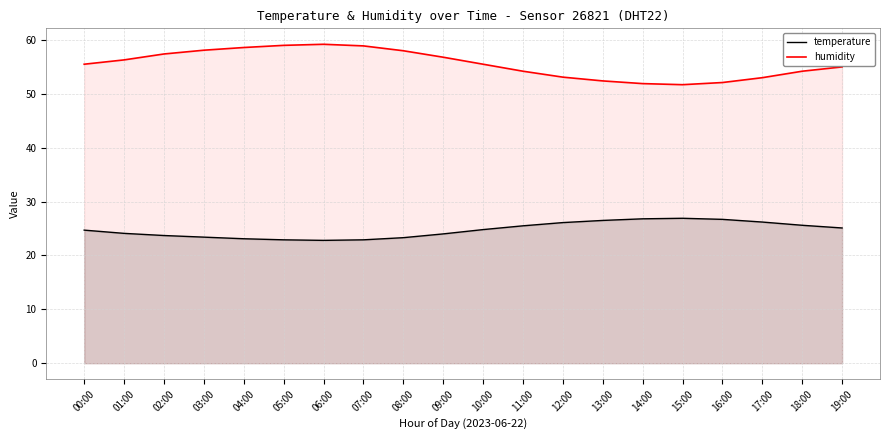

How many lines are shown in the chart?

2